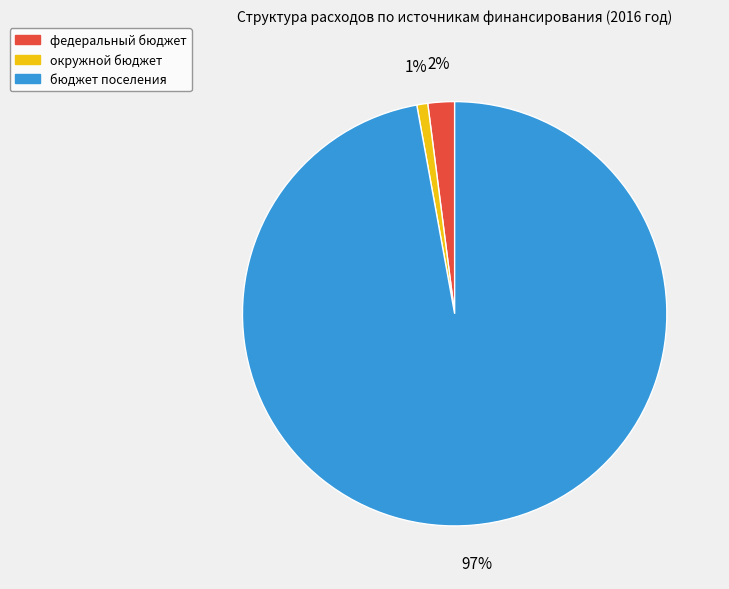

To the nearest percent, what percentage of the pie is окружной бюджет?

1%